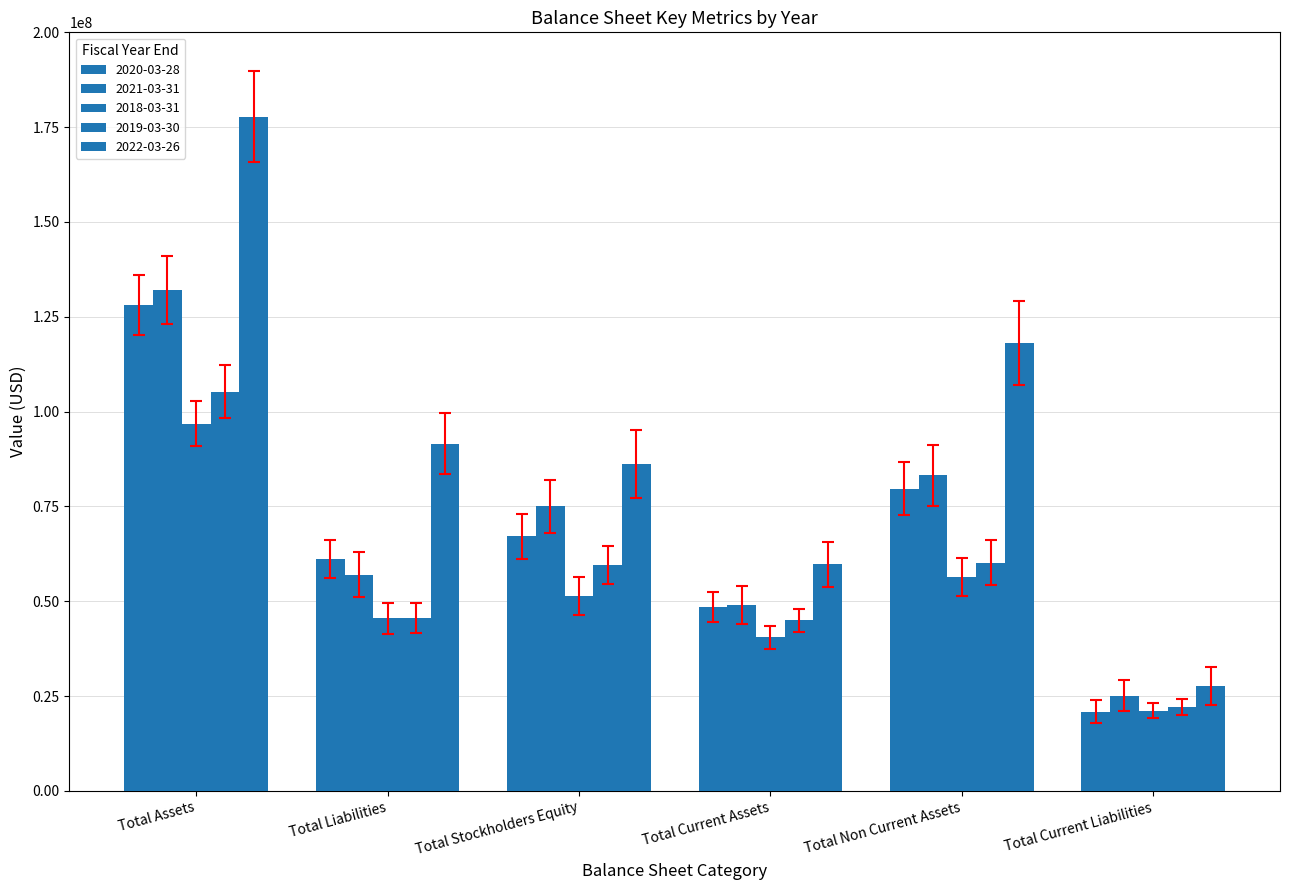

How many categories are shown in the chart?

6